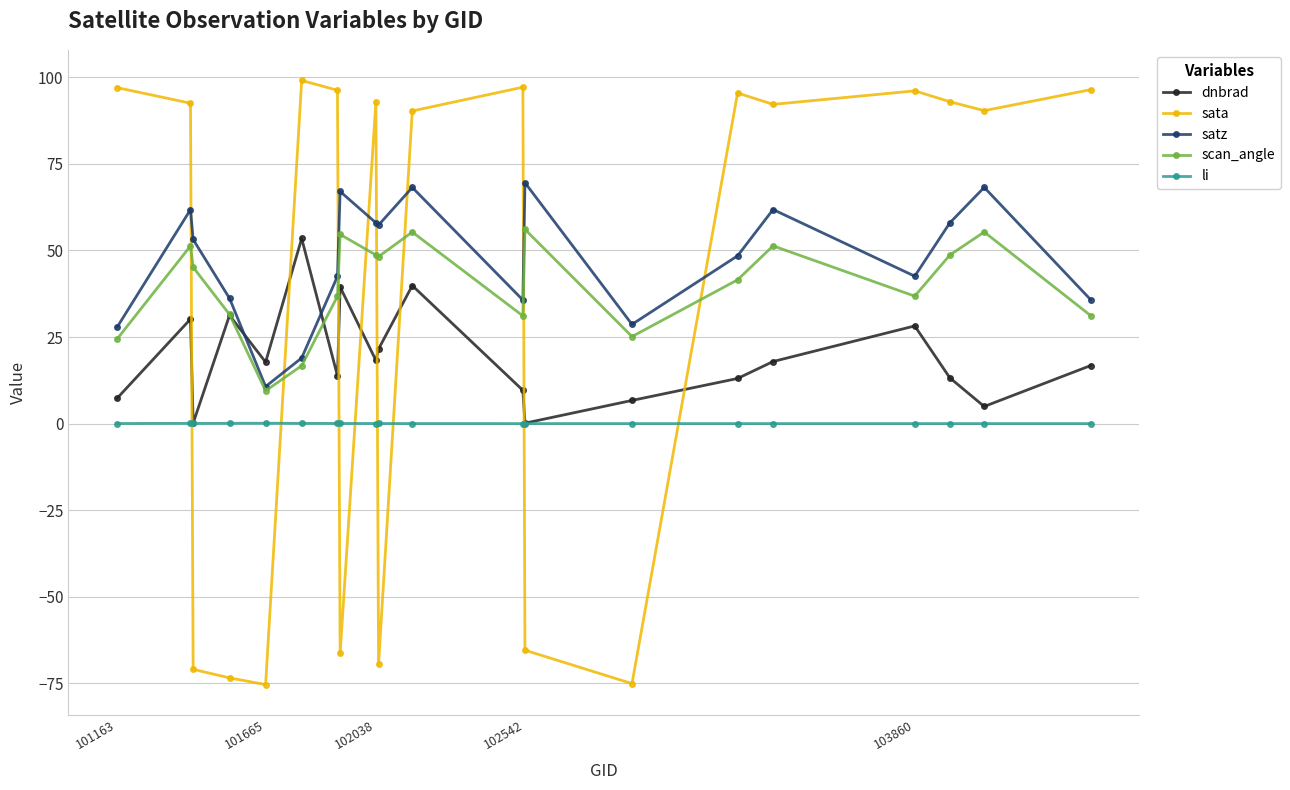

How many lines are shown in the chart?

5